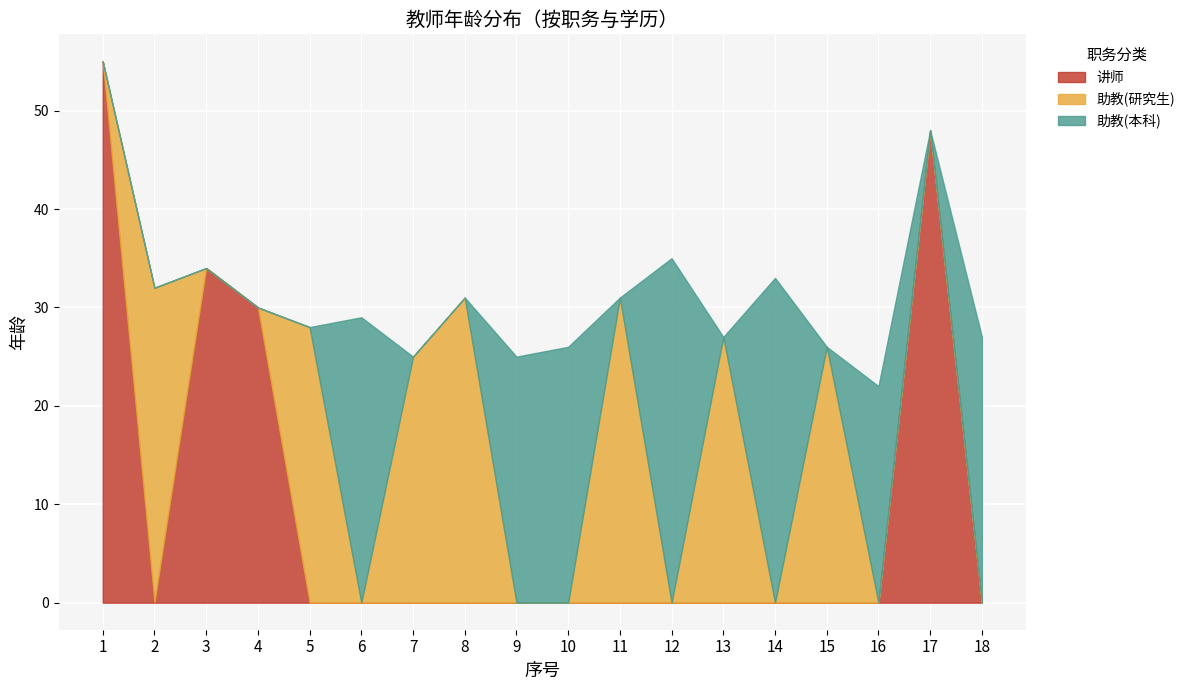

What is the value of the 助教(研究生) point at the 13th from the left?

27